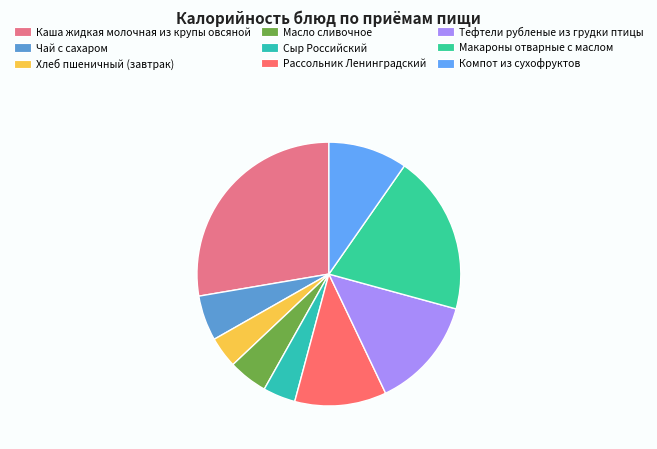

What percentage is the Чай с сахаром slice, to the nearest percent?

6%